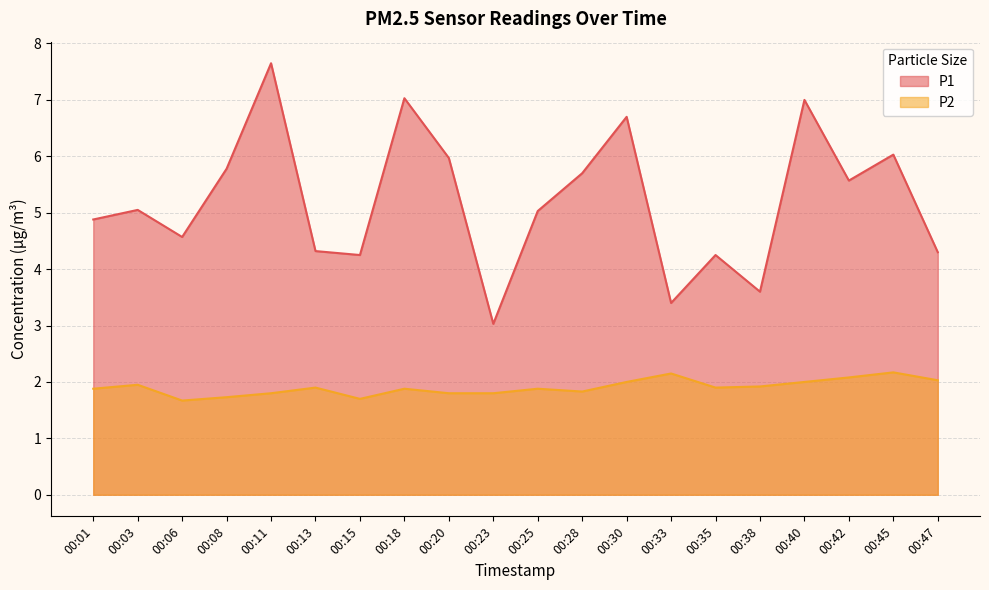

Which has a higher value, 00:13 or 00:20?

00:20